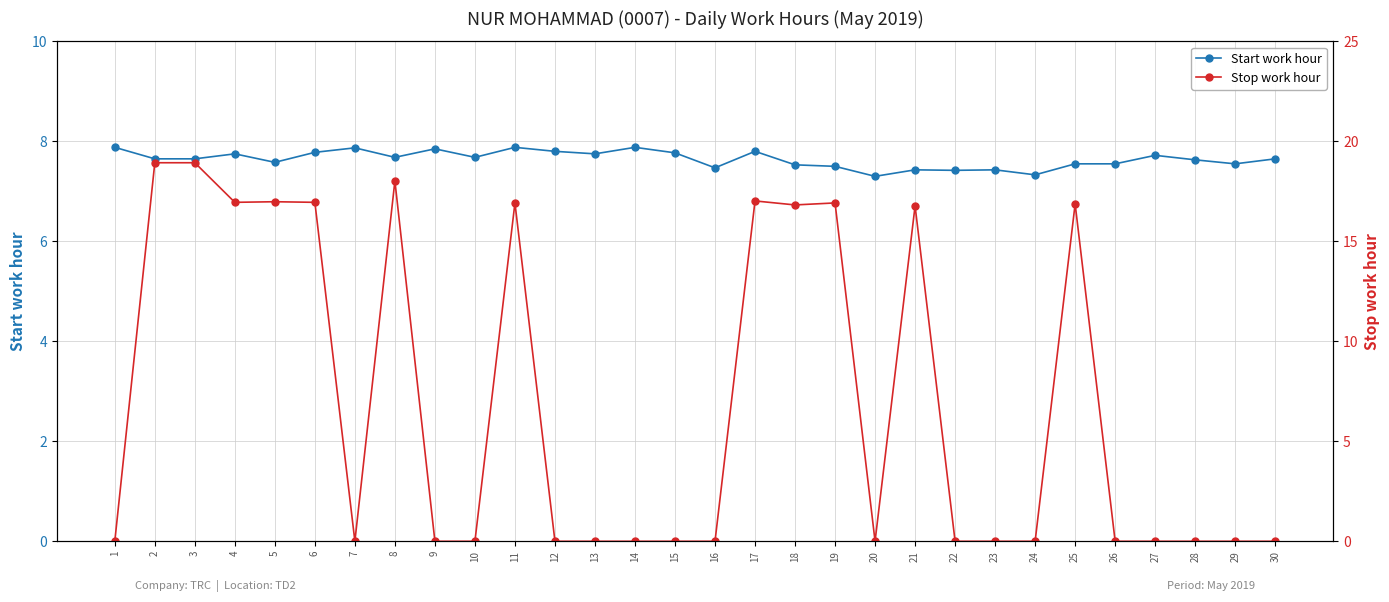

What value does the Stop work hour series have at 3?

18.9